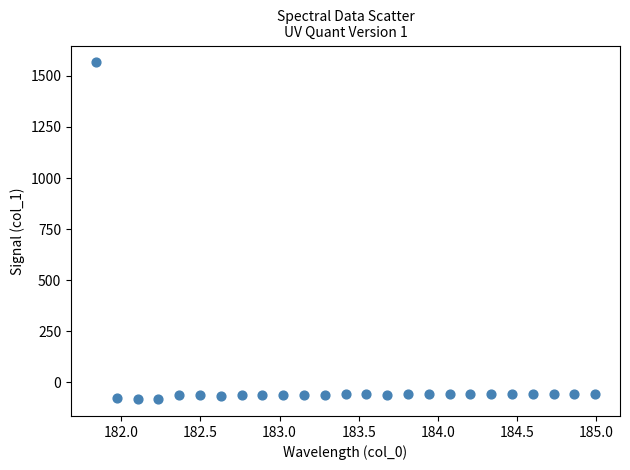

What is the range of Y values (max minus min)?

1648.2